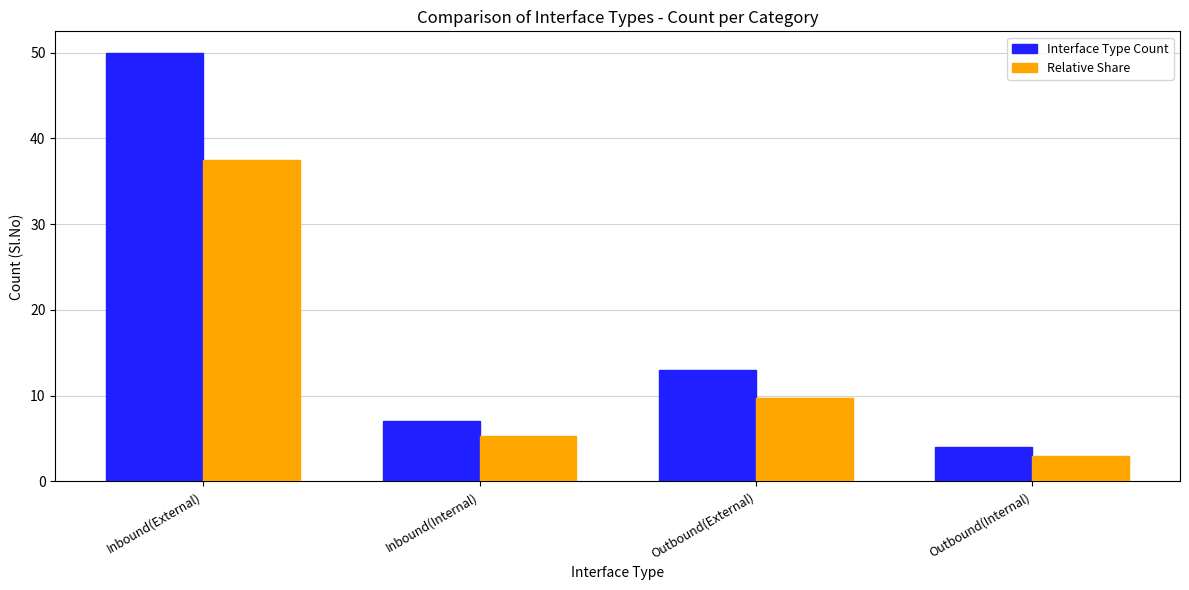

What is the difference between the Interface Type Count values at Inbound(Internal) and Inbound(External)?

43.0